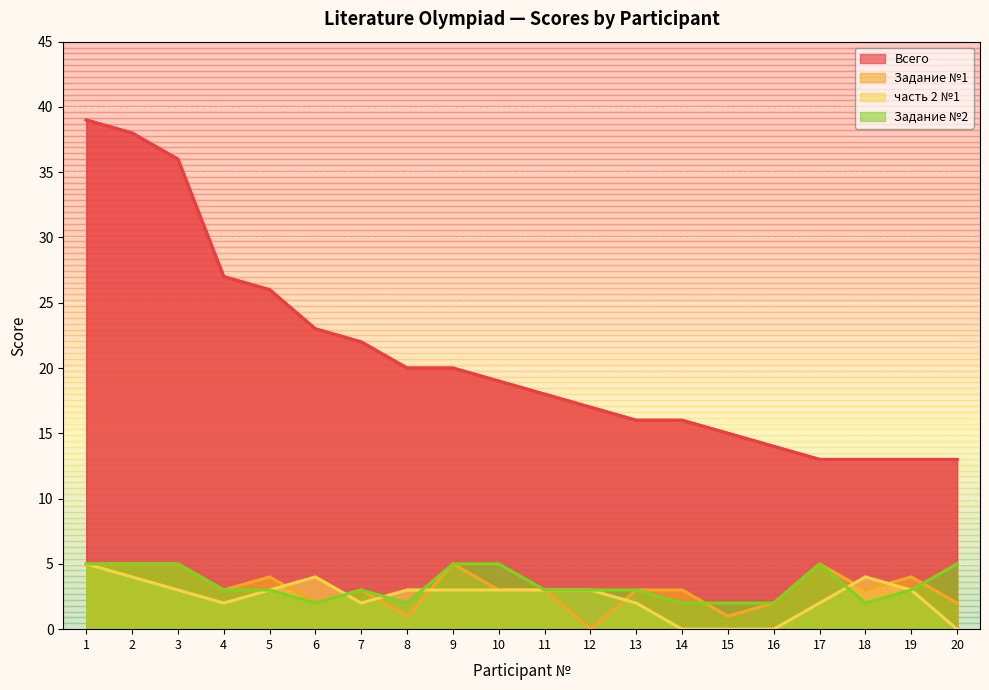

Is it true that Задание №2 equals 3 at 19?

True